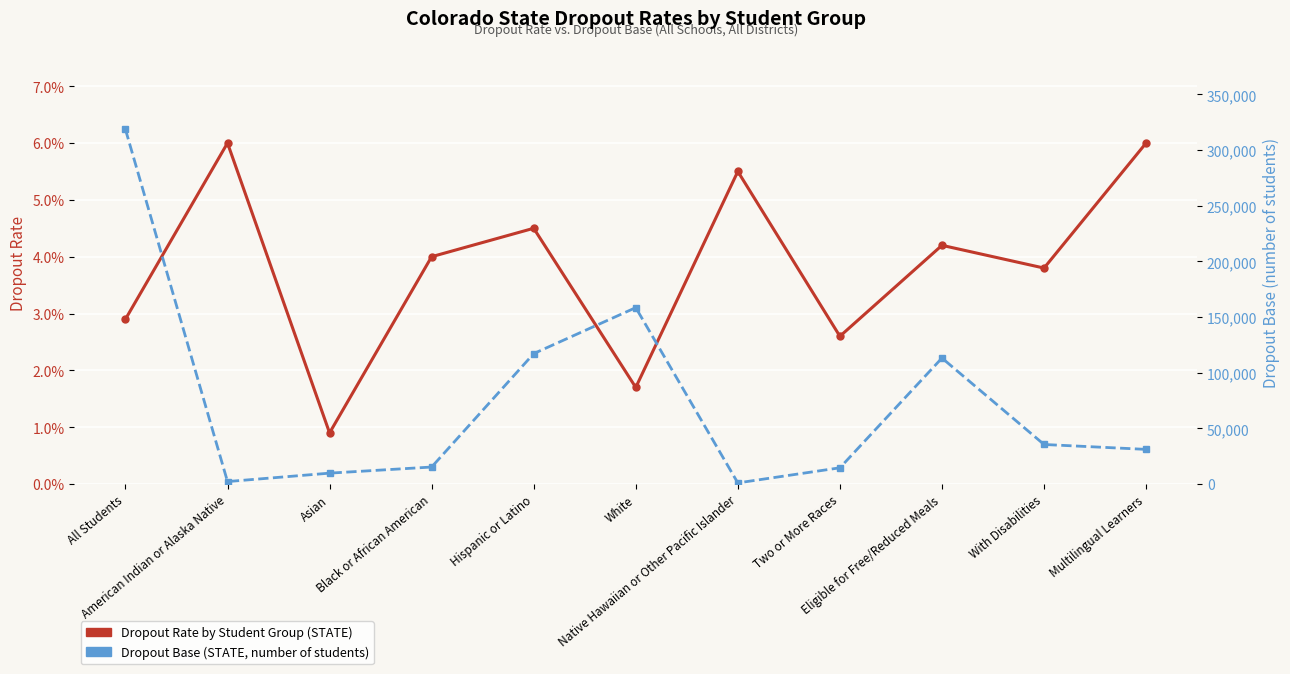

Reading right to left, what are all the values shown in this chart?

Dropout Rate by Student Group (STATE): 0.1	0.0	0.0	0.0	0.1	0.0	0.0	0.0	0.0	0.1	0.0
Dropout Base (STATE, normalized): 31141.0	35540.0	113189.0	14599.0	1023.0	158474.0	117165.0	15288.0	9798.0	2234.0	318581.0